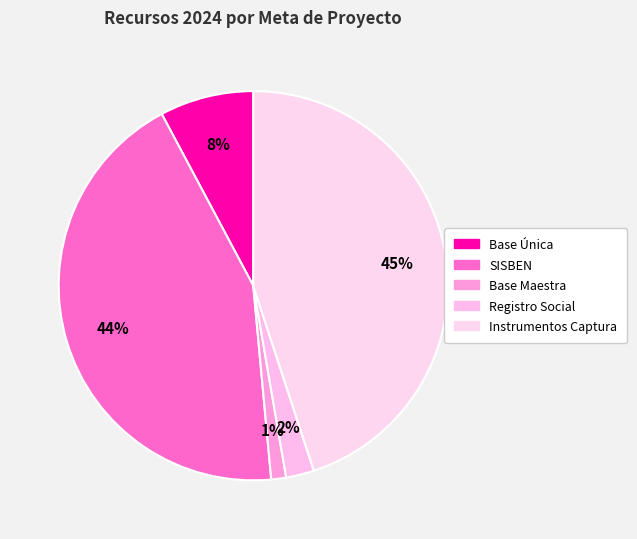

Count the number of slices in the pie.

5